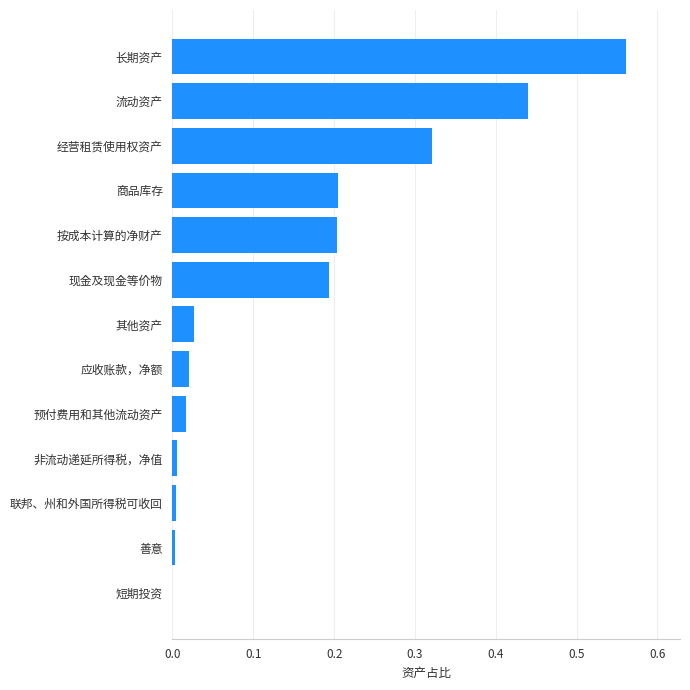

Which category has the highest value across all series?

长期资产